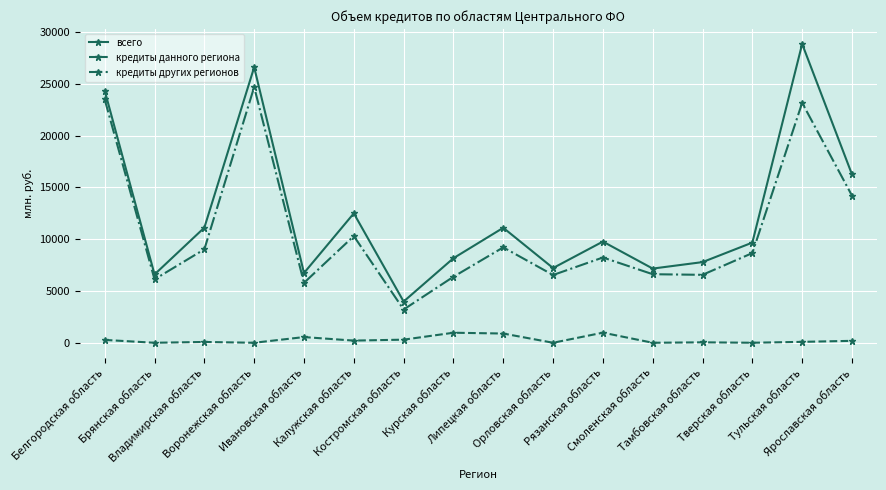

Where is the first local maximum for всего?

Воронежская область